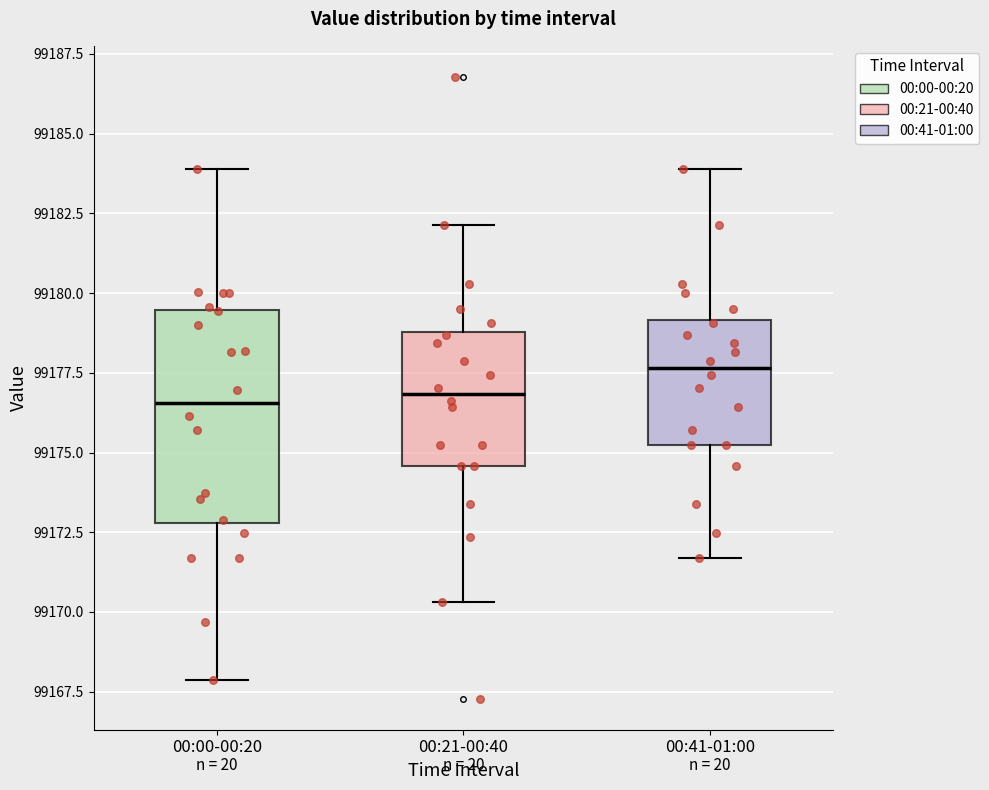

Where is the lower edge of the box for 00:00-00:20 on the y-axis? The values are not printed on the chart, so give them approximately, as read against the axis.

99173.0